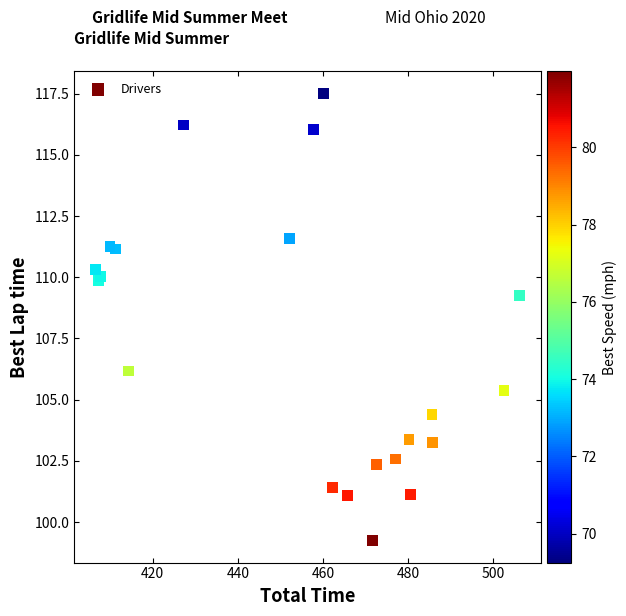

What Y value in the scatter plot is closest to 108?

109.2